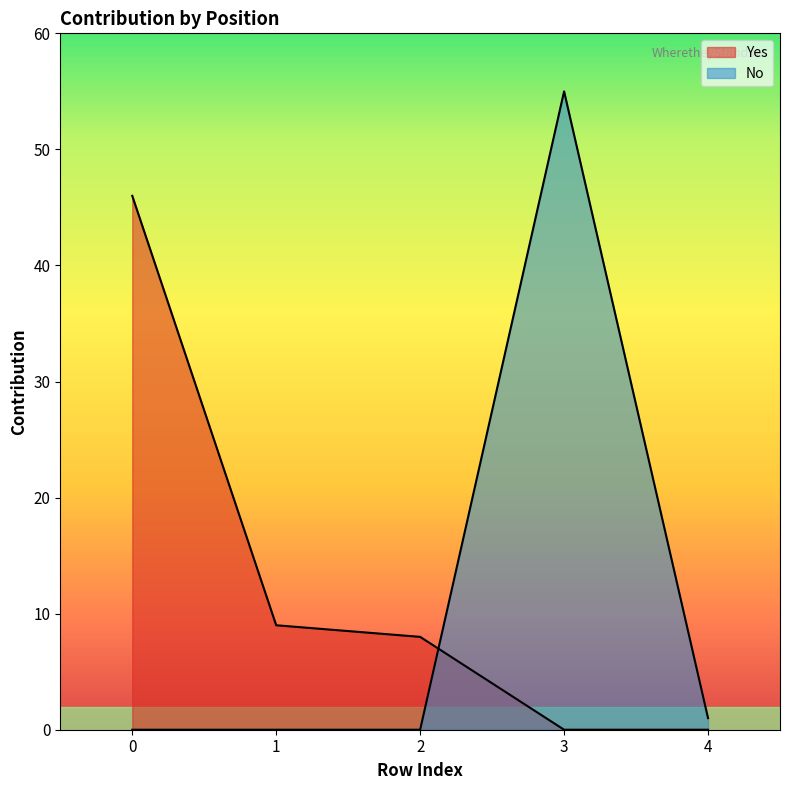

What are all the series names shown in the legend?

Yes, No